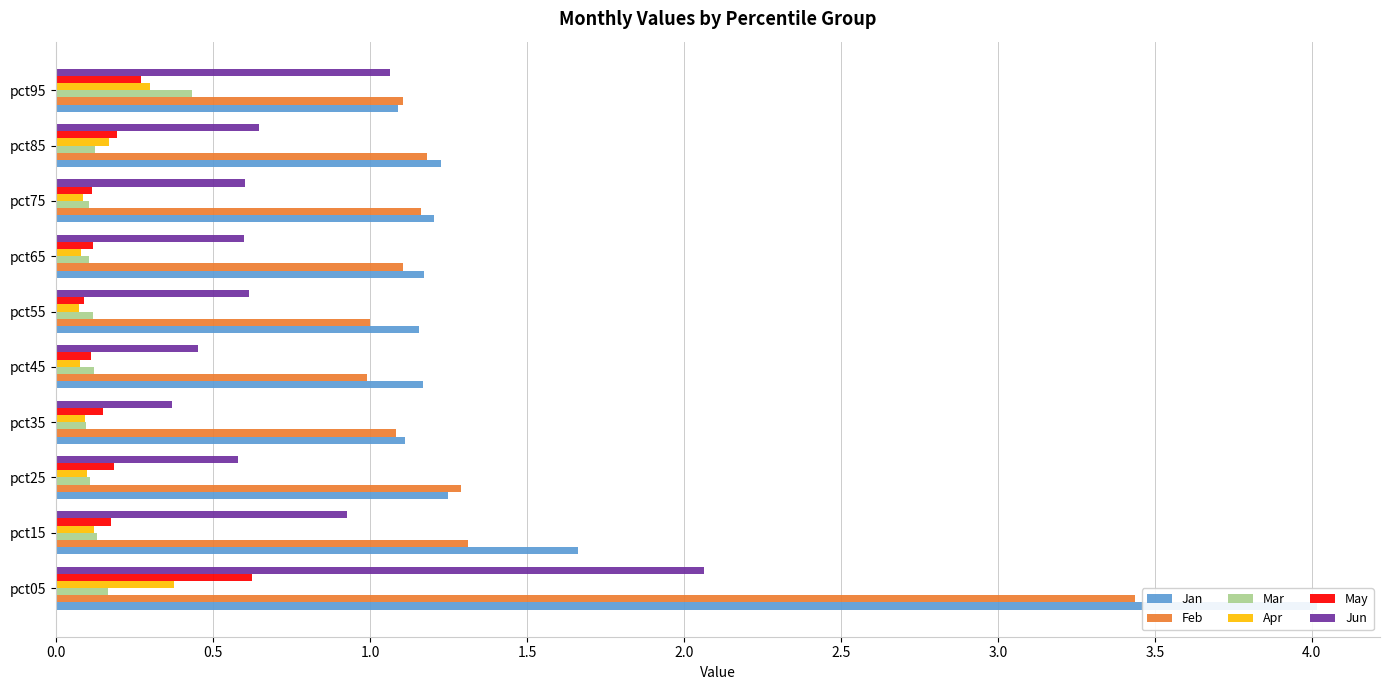

What position from the left is 0.0?

1